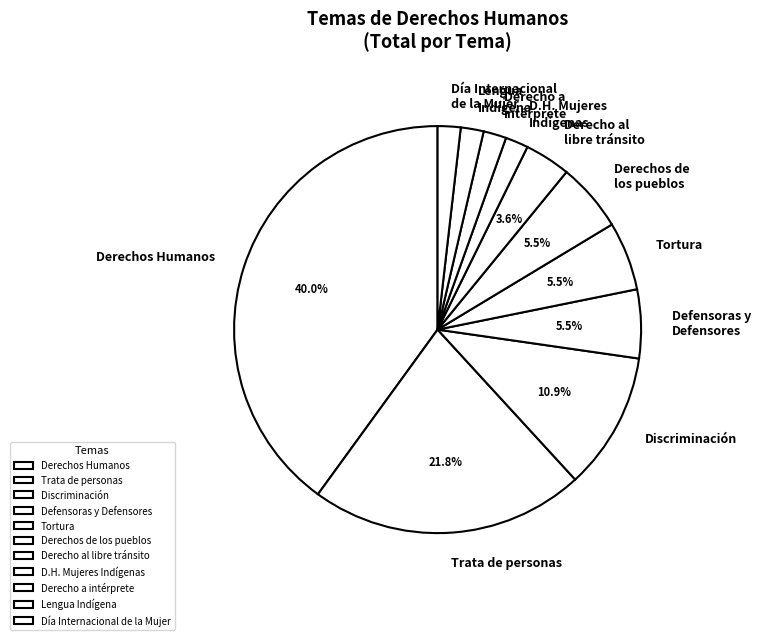

Between Discriminación and Derechos Humanos, which is larger?

Derechos Humanos